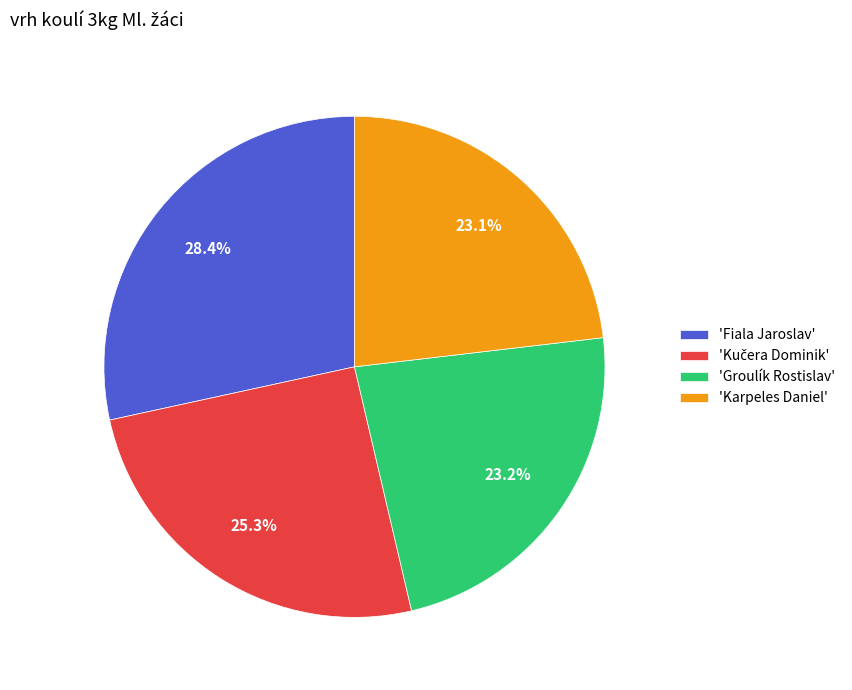

Between 'Groulík Rostislav' and 'Fiala Jaroslav', which is larger?

'Fiala Jaroslav'